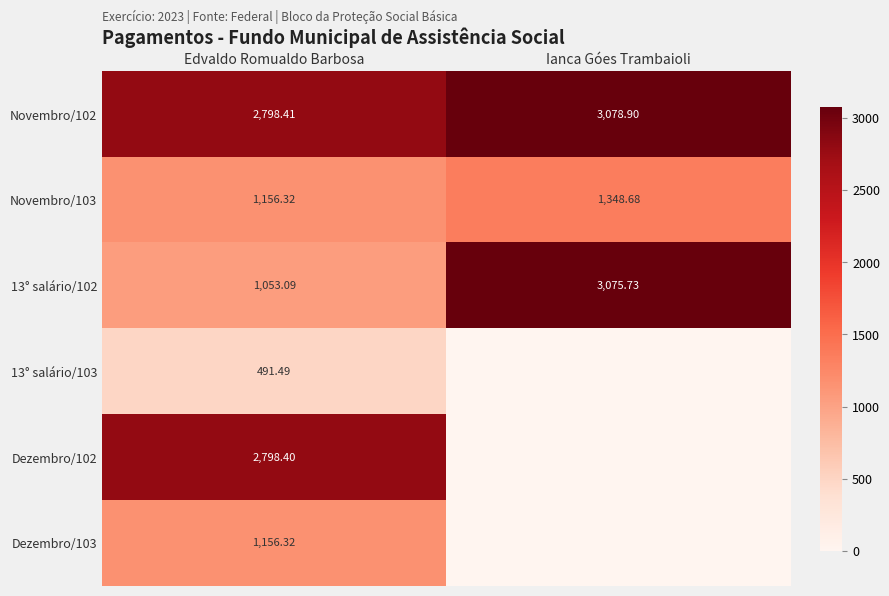

Rank the categories by Novembro/103 value from lowest to highest.

Edvaldo Romualdo Barbosa, Ianca Góes Trambaioli